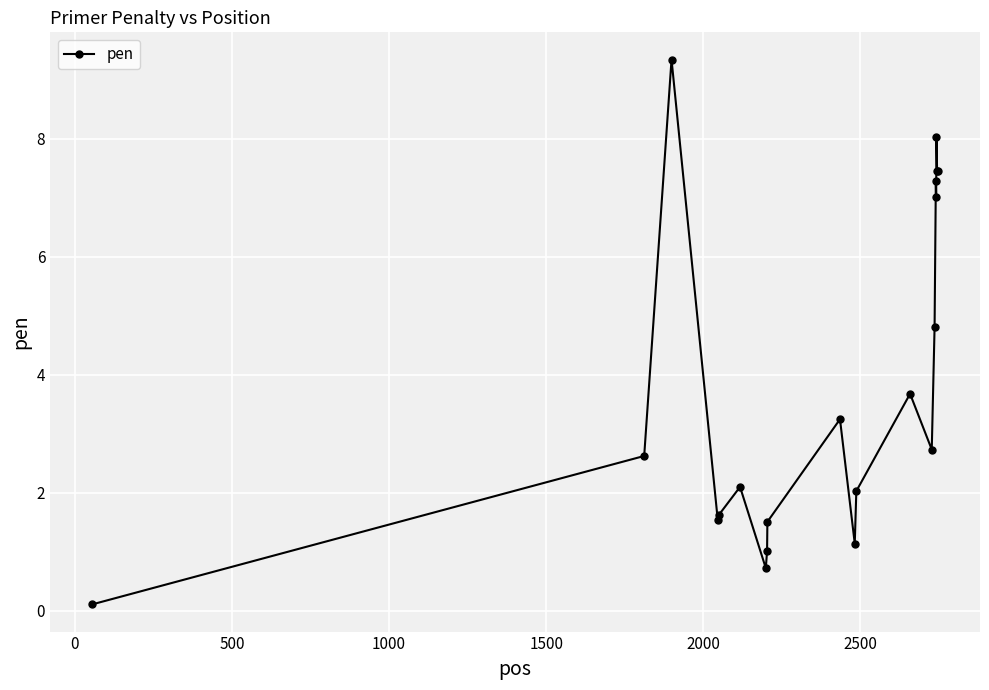

What is the greatest value displayed?

9.3